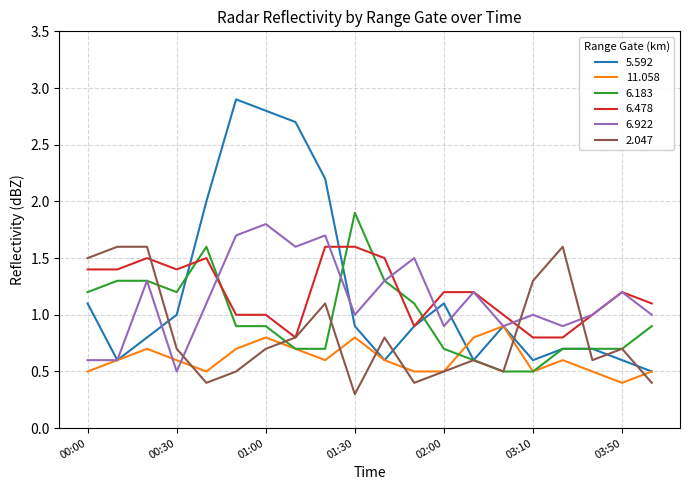

What is the minimum value shown in the chart?

0.3